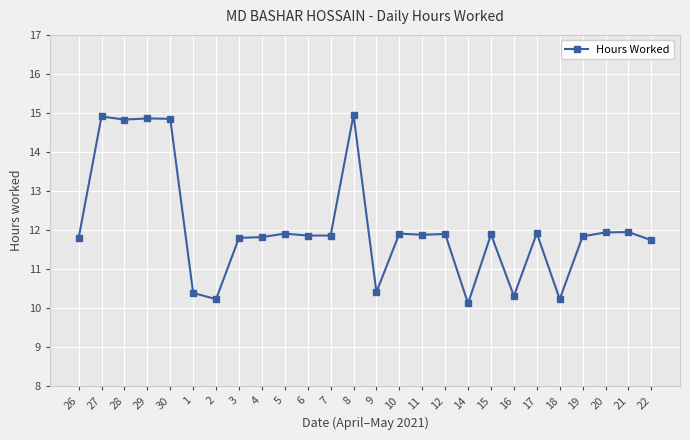

True or false: there are more than 1 points higher than both neighbors.

True